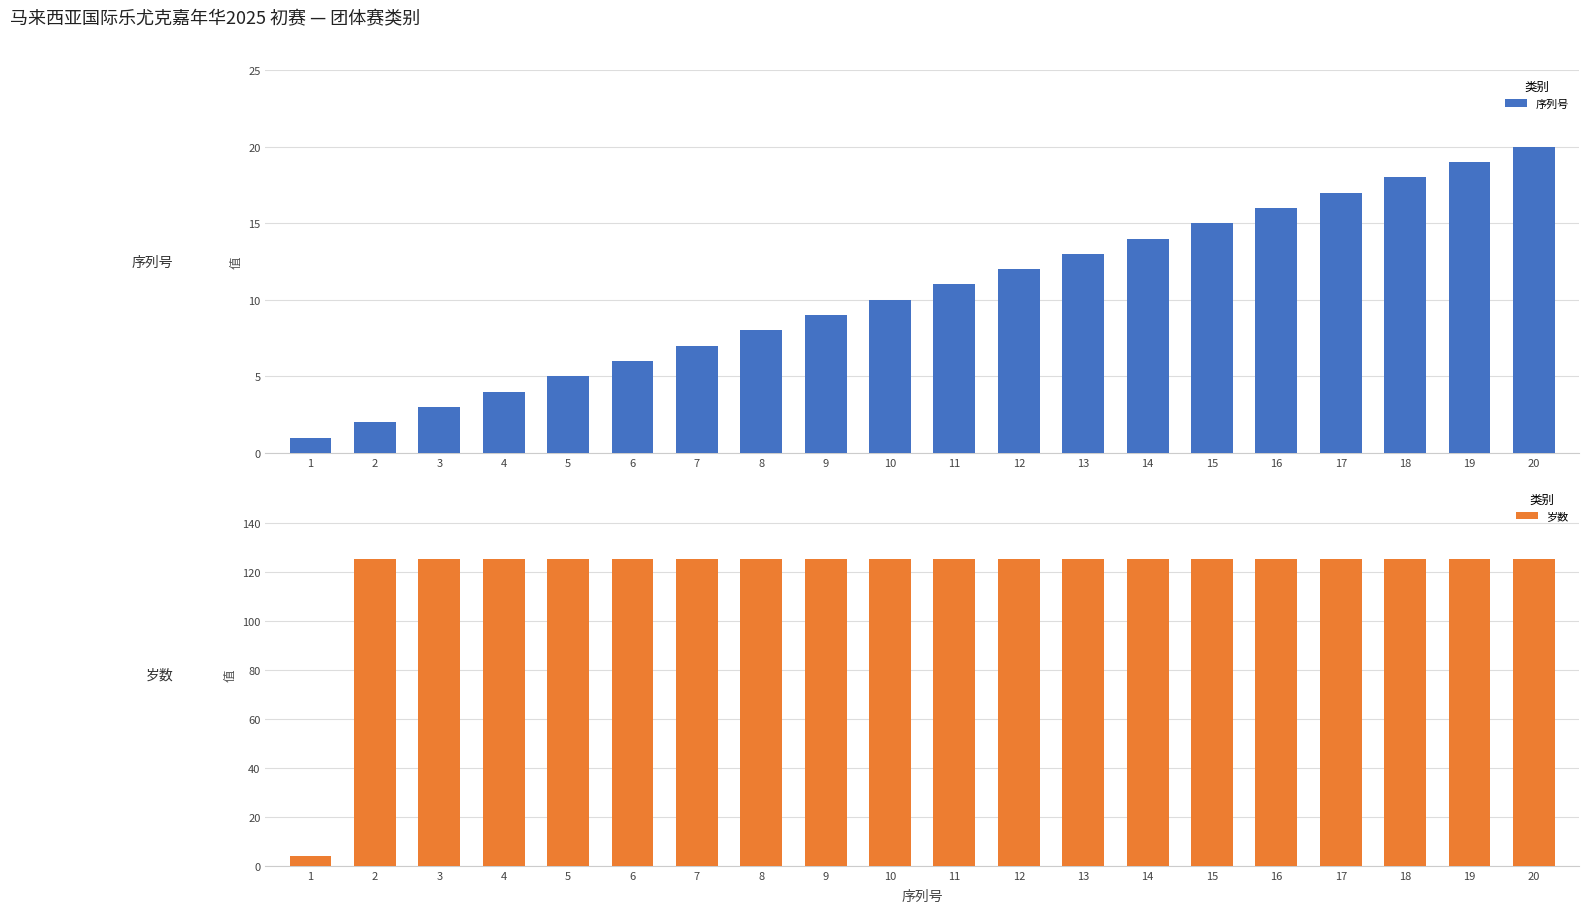

What is the value of the 岁数 bar at the 3rd from the left?

125